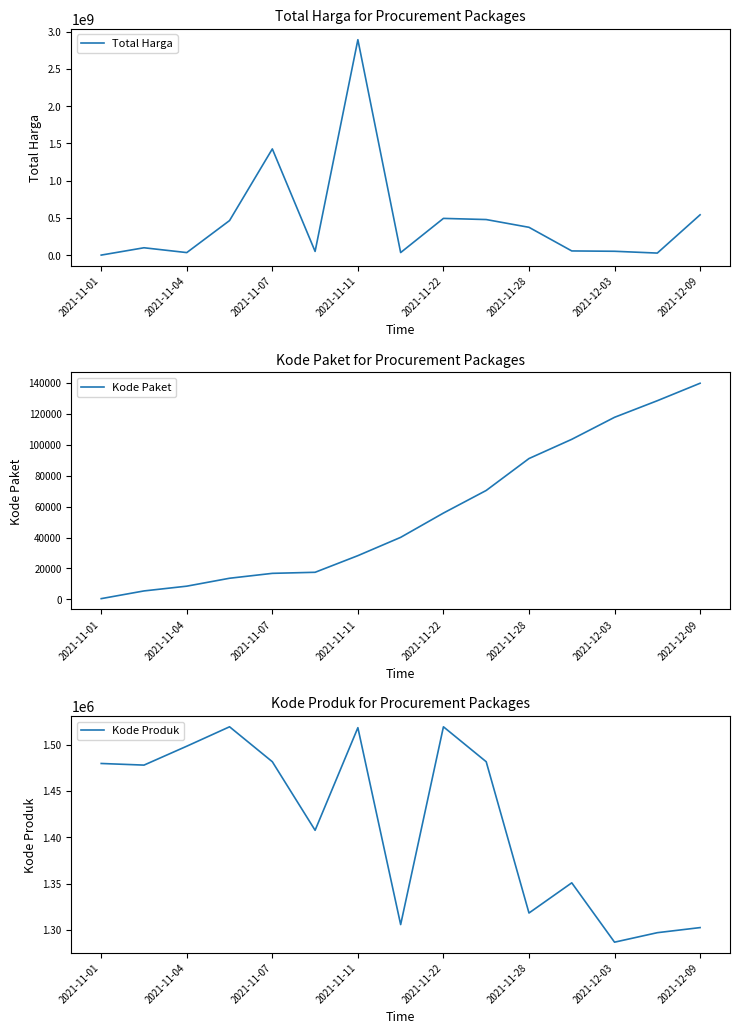

At how many categories does at least one series exceed 2235418603?

1